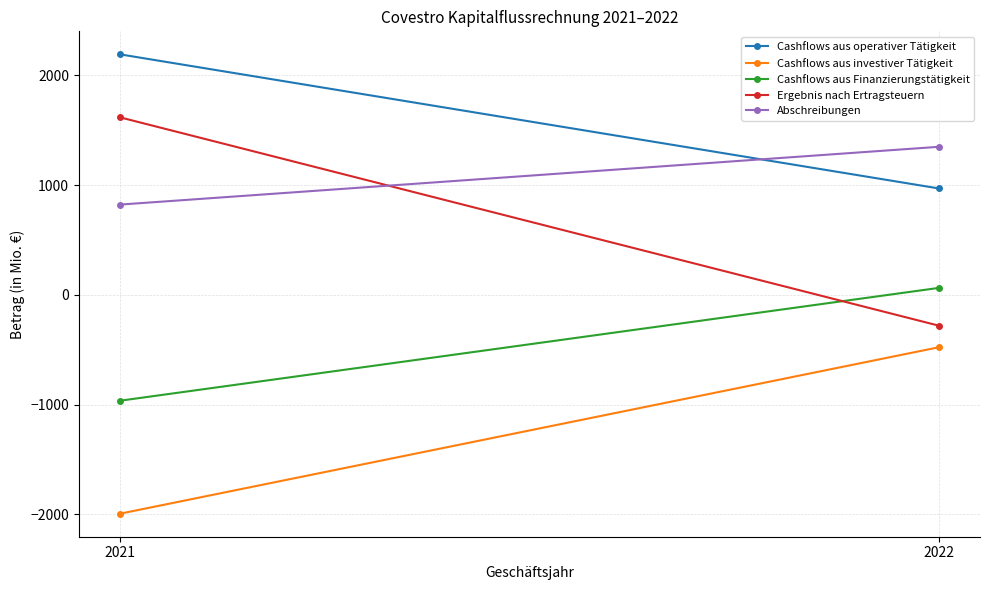

Rank the series at 2021 from lowest to highest value.

Cashflows aus investiver Tätigkeit, Cashflows aus Finanzierungstätigkeit, Abschreibungen, Ergebnis nach Ertragsteuern, Cashflows aus operativer Tätigkeit